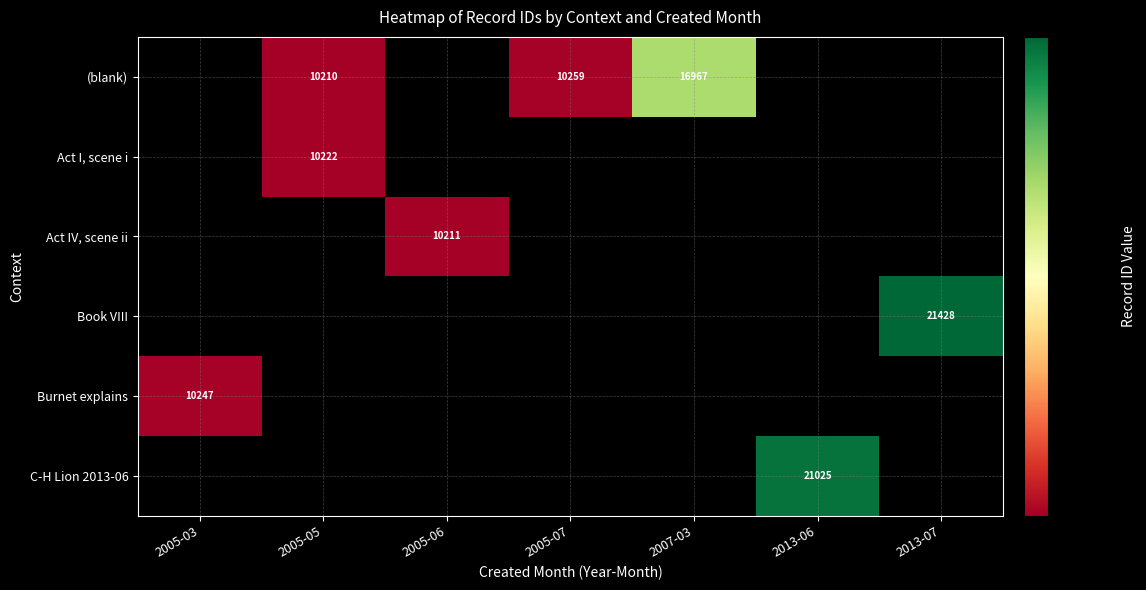

True or false: (blank) has a value of 16967 at 2007-03.

True